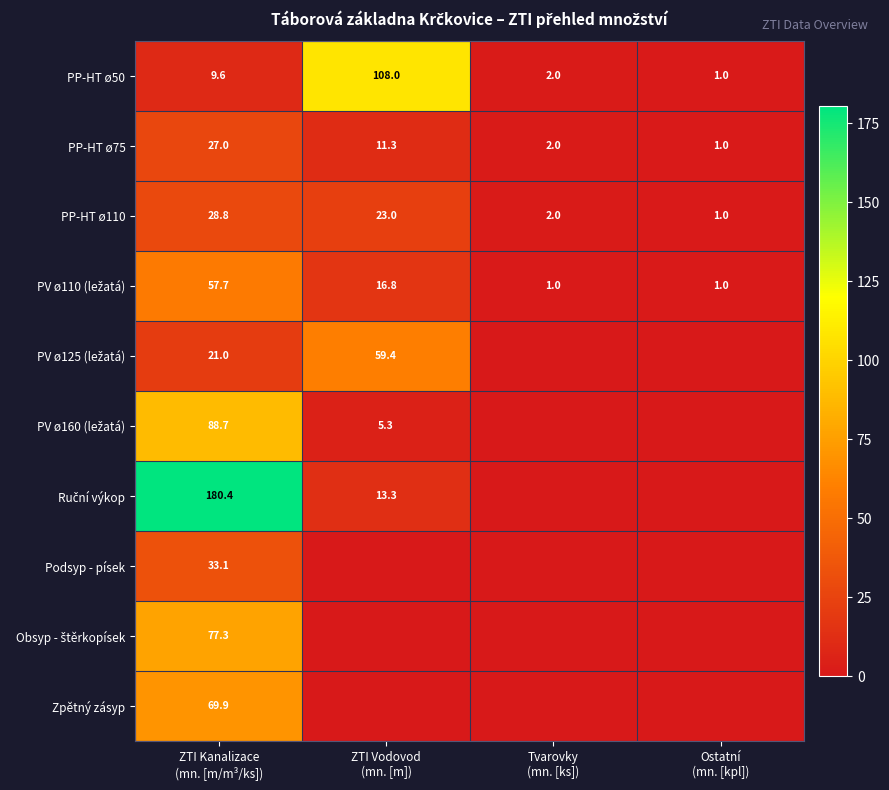

What is the sum of all PP-HT ø50 values?

120.6